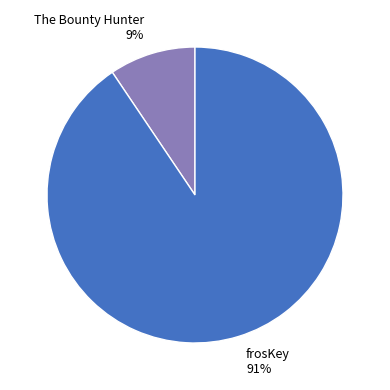

Which slice is the largest?

frosKey